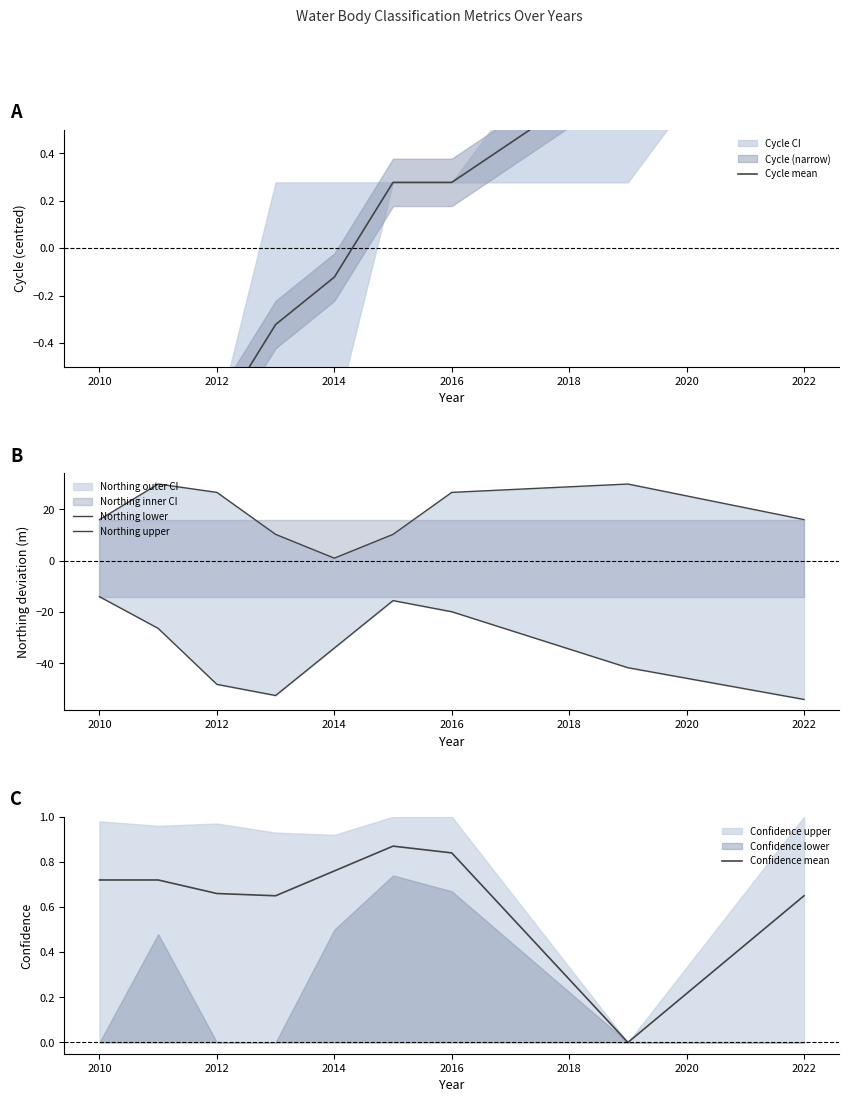

True or false: Confidence mean has a value of 0.2 at 2010.

False